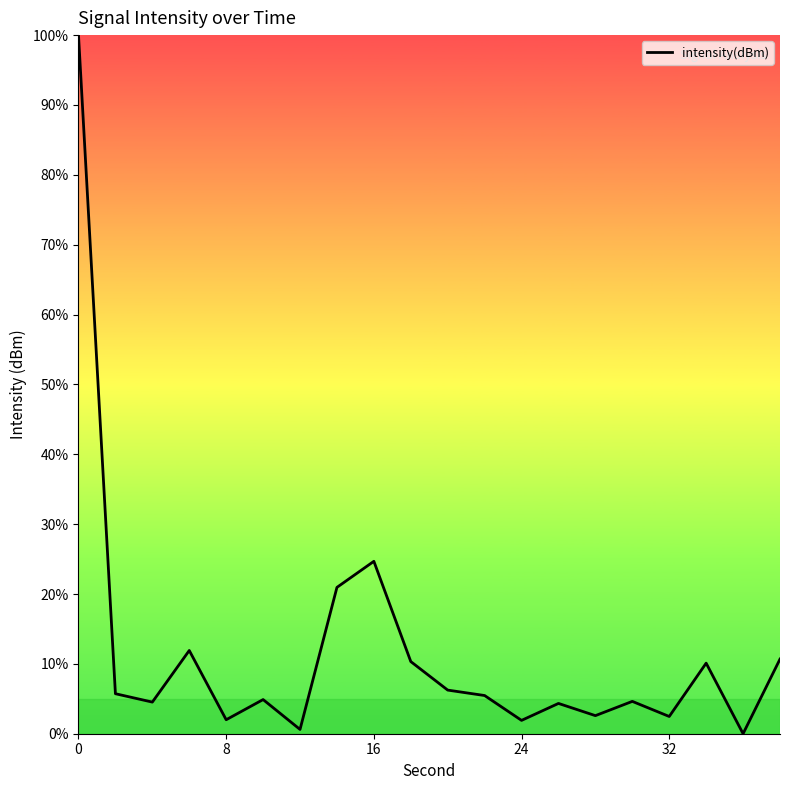

What is the maximum value shown in the chart?

100.0